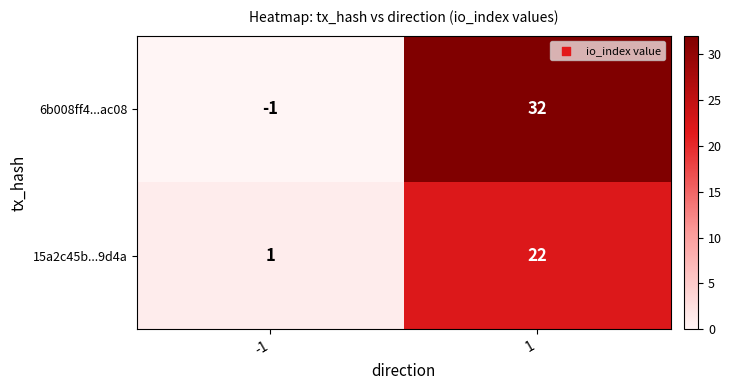

At which category is the sum across all series the highest?

1